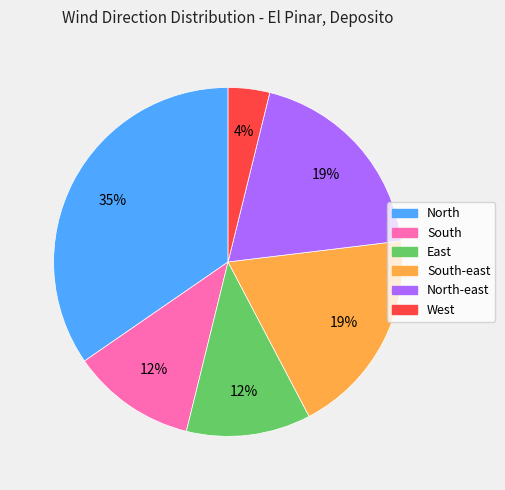

Is there any slice that represents more than half of the pie?

No